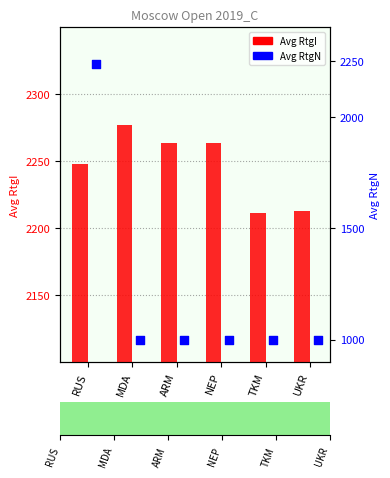

Which series has the largest Y range (max minus min)?

Avg RtgN